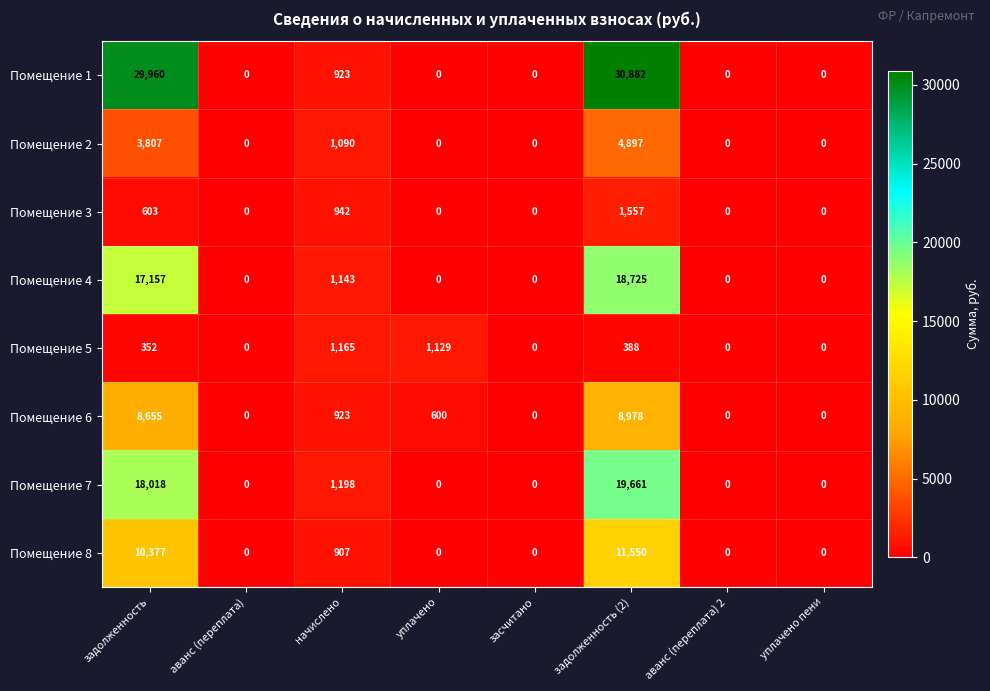

How many series are shown in this chart?

8